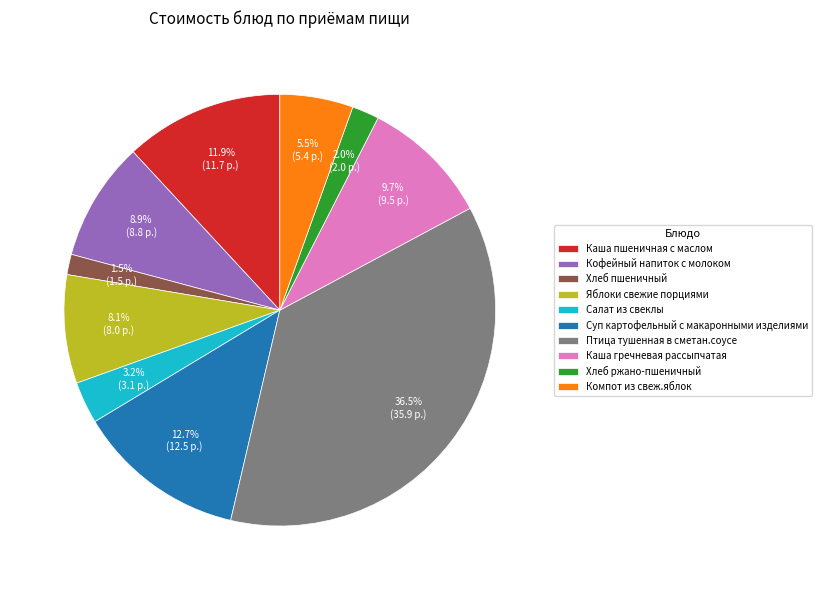

What percentage do Салат из свеклы and Хлеб ржано-пшеничный together represent?

5.2%